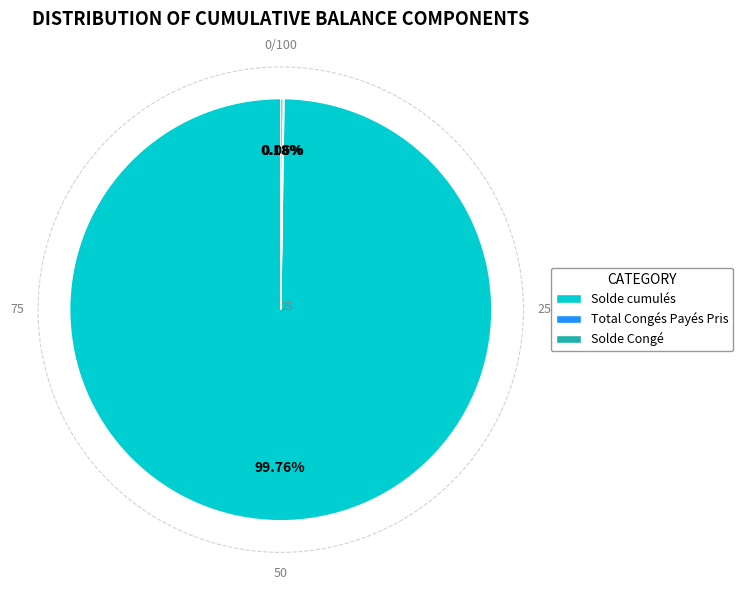

Which slice is the largest?

Solde cumulés